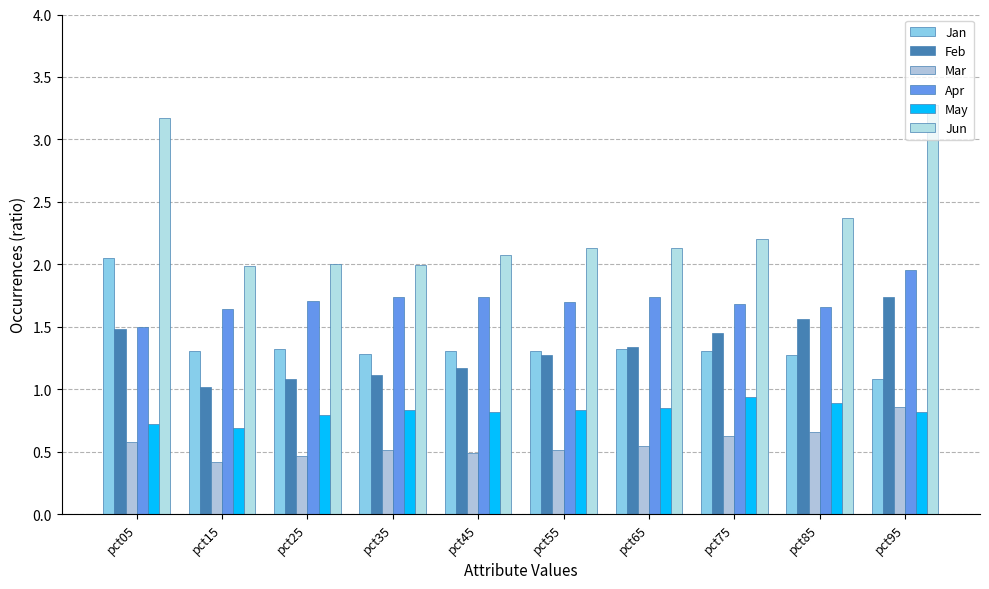

Reading right to left, what are all the values shown in this chart?

Jan: 1.1	1.3	1.3	1.3	1.3	1.3	1.3	1.3	1.3	2.1
Feb: 1.7	1.6	1.4	1.3	1.3	1.2	1.1	1.1	1.0	1.5
Mar: 0.9	0.7	0.6	0.5	0.5	0.5	0.5	0.5	0.4	0.6
Apr: 2.0	1.7	1.7	1.7	1.7	1.7	1.7	1.7	1.6	1.5
May: 0.8	0.9	0.9	0.9	0.8	0.8	0.8	0.8	0.7	0.7
Jun: 3.3	2.4	2.2	2.1	2.1	2.1	2.0	2.0	2.0	3.2